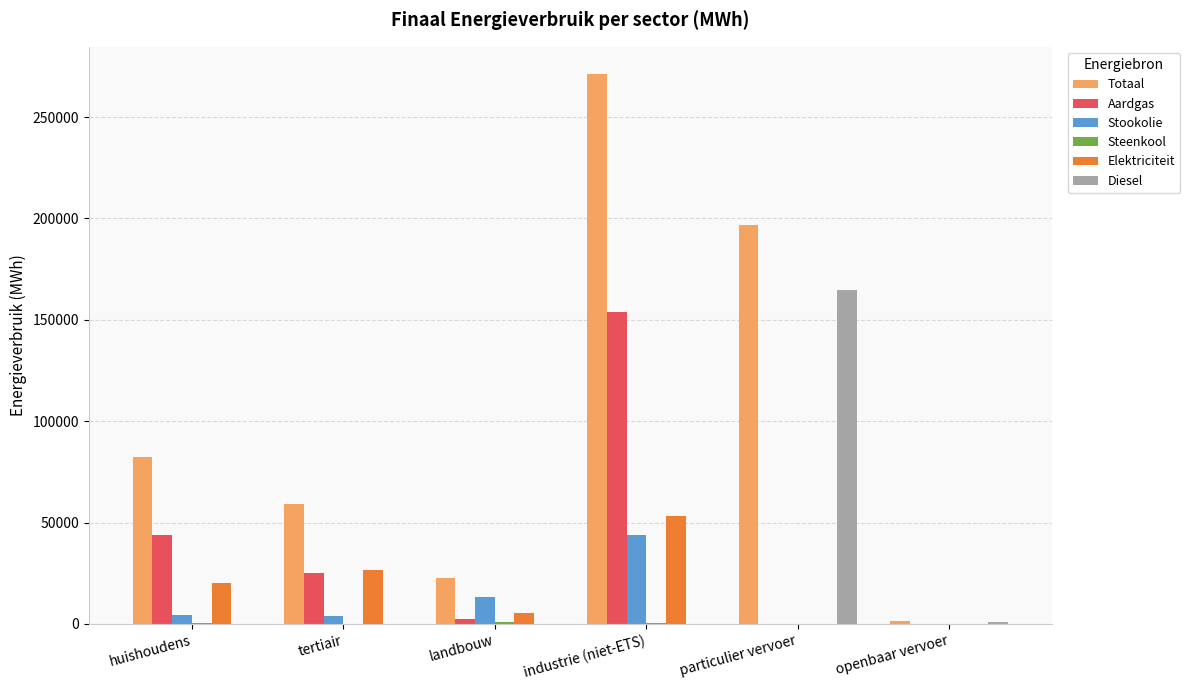

True or false: Elektriciteit has a value of 5322.7 at landbouw.

True